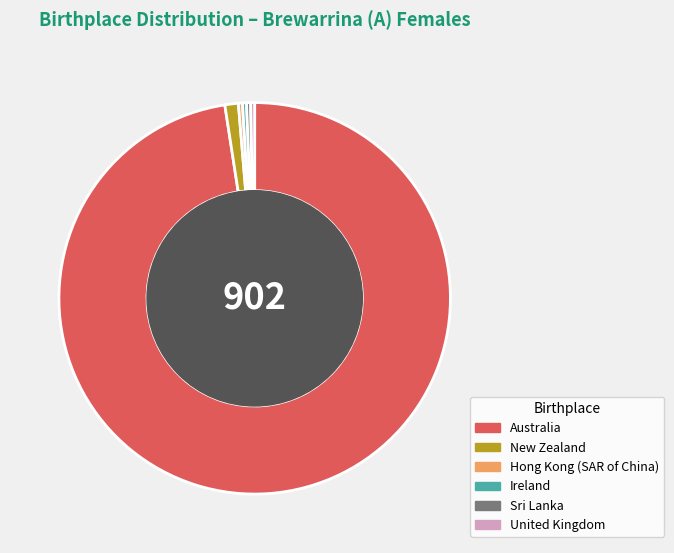

Combined, do Australia and United Kingdom account for over 50%?

Yes